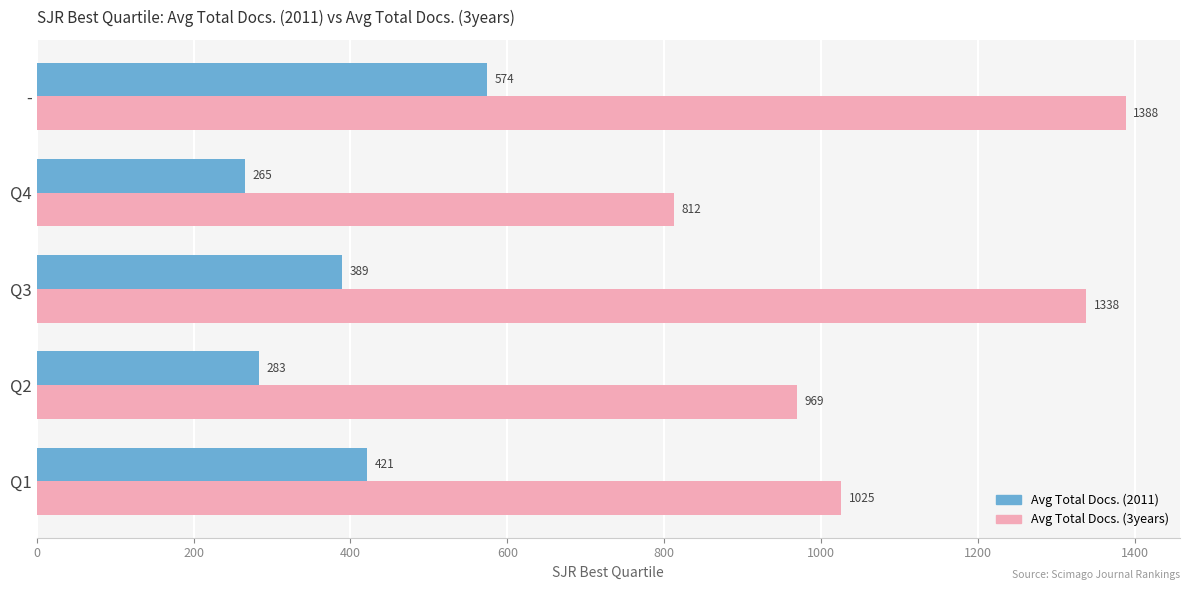

The value of Avg Total Docs. (2011) at Q3 is 629. True or false?

False